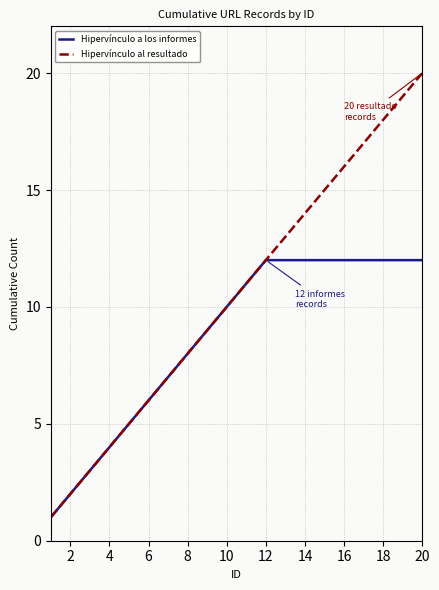

What is the greatest value displayed?

20